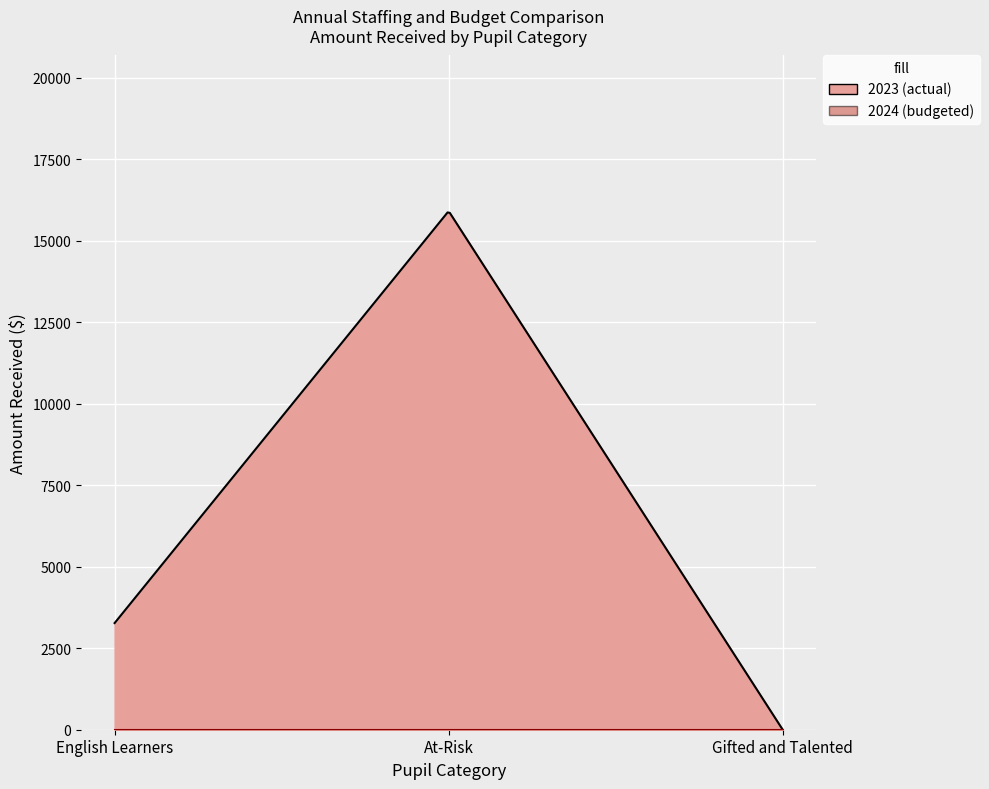

How many distinct data groups are displayed?

2